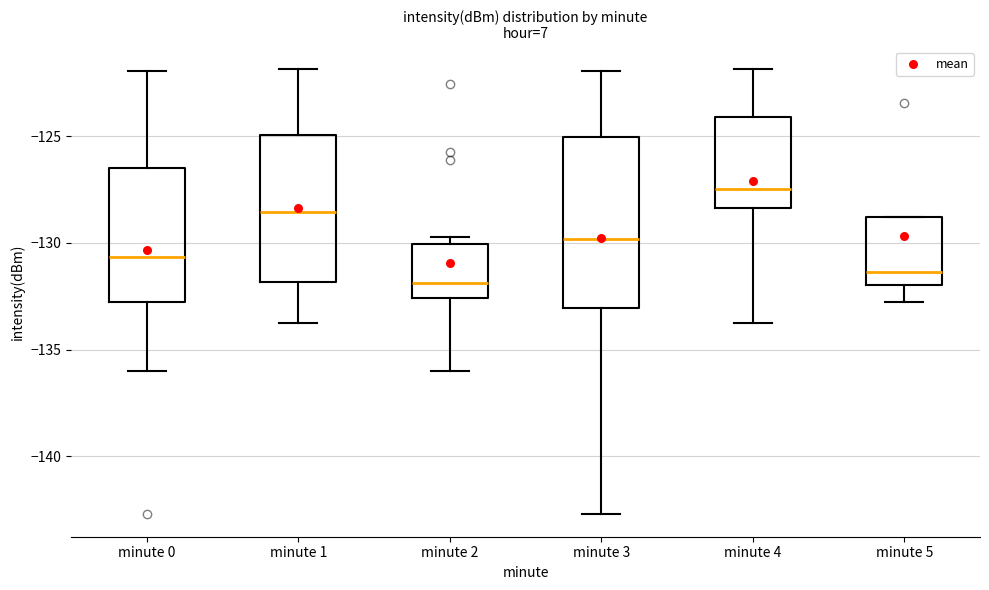

Where is the lower edge of the box for minute 2 on the y-axis? The values are not printed on the chart, so give them approximately, as read against the axis.

-132.5